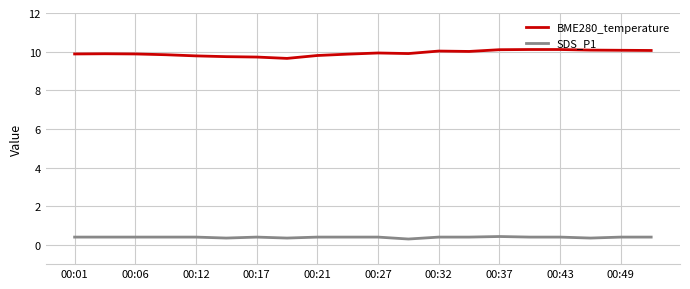

How many categories are shown in the chart?

20